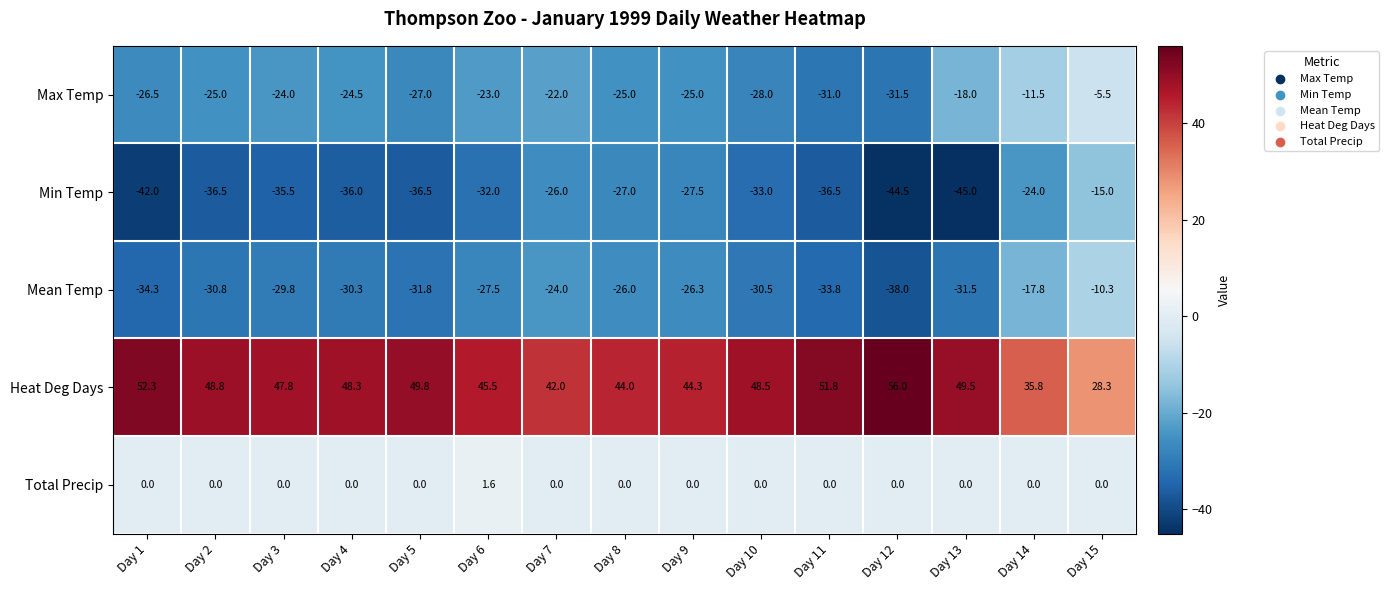

What is the approximate value of Mean Temp at Day 6?

-27.5